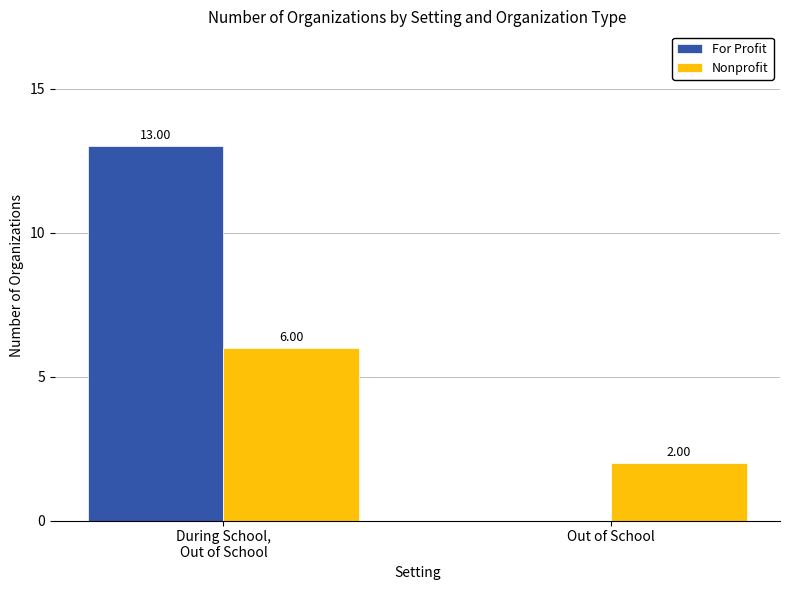

Is the value of For Profit at Out of School greater than the value of Nonprofit at Out of School?

No